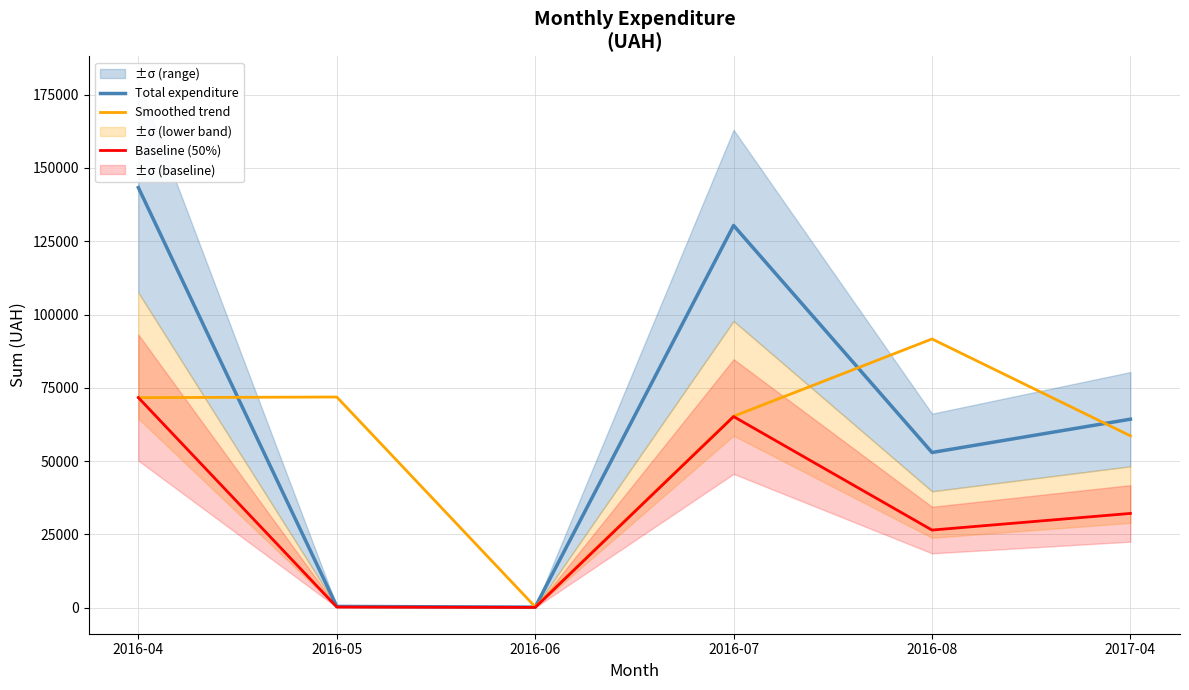

What is the difference between the highest and lowest values at 2017-04?

32146.5